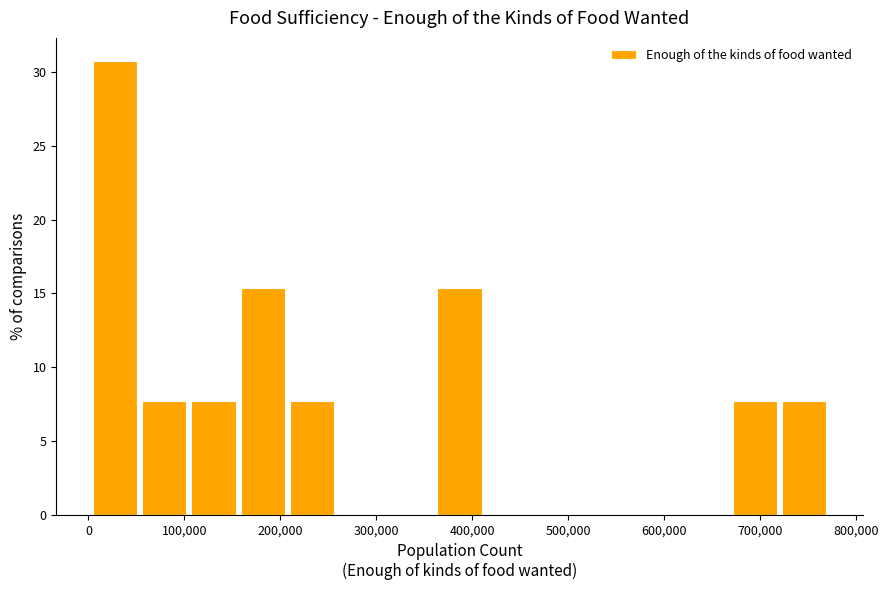

Which range on the x-axis has the tallest bar?

0 to 50000